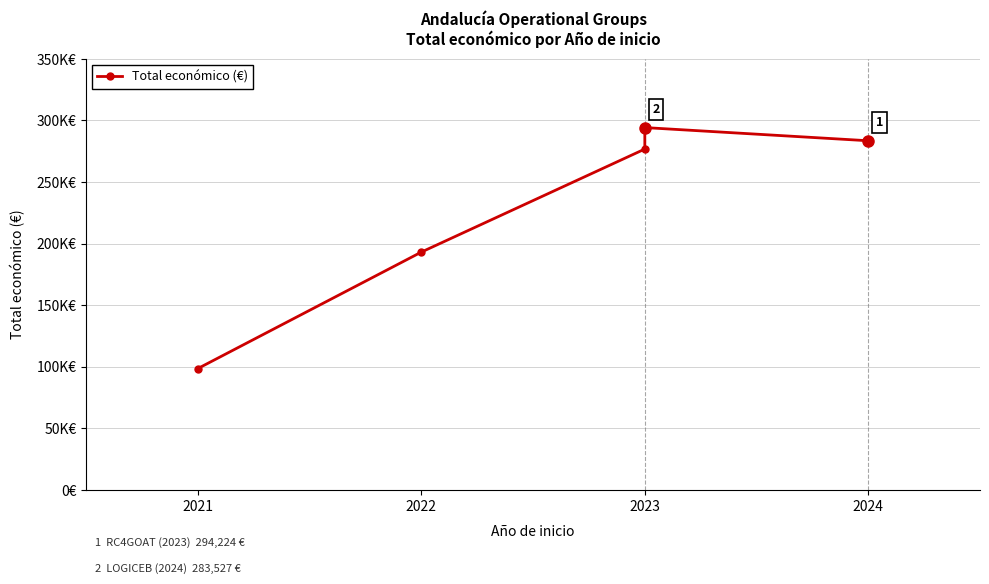

What is the label of the 4th point from the right?

2022